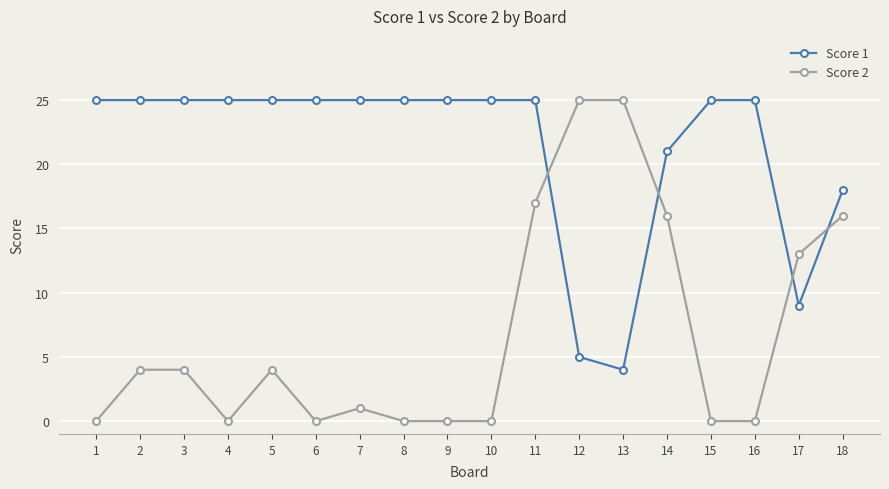

At 11, list the series in order from largest to smallest.

Score 1, Score 2